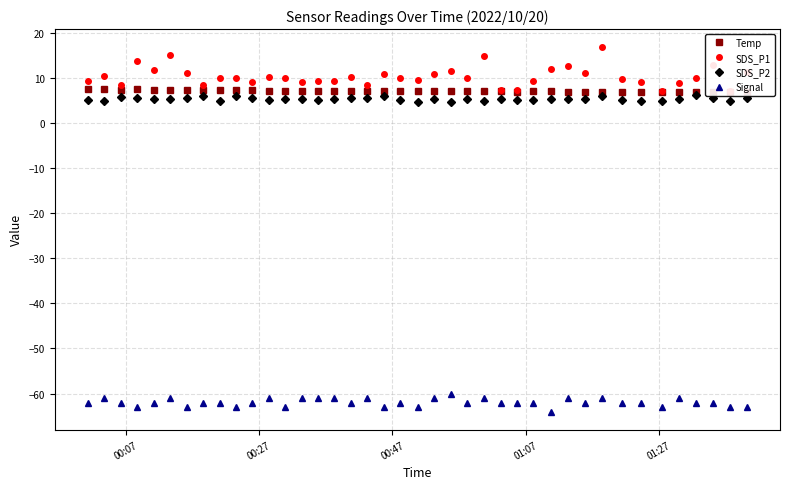

Reading right to left, list all the values displayed in this chart.

Temp: 6.8	6.9	6.9	6.9	6.9	6.9	6.9	6.9	6.9	6.9	6.9	7.0	7.0	6.9	7.0	7.0	7.0	7.0	7.0	7.1	7.1	7.1	7.1	7.2	7.2	7.2	7.2	7.2	7.2	7.3	7.3	7.4	7.4	7.4	7.4	7.4	7.5	7.4	7.5	7.5
SDS_P1: 11.3	7.1	12.9	9.9	8.8	7.0	9.2	9.8	16.8	11.1	12.6	12.1	9.2	7.4	7.3	14.9	10.0	11.5	10.8	9.5	10.1	10.8	8.4	10.2	9.4	9.3	9.1	10.1	10.1	9.2	9.9	10.0	8.4	11.1	15.1	11.7	13.7	8.4	10.4	9.2
SDS_P2: 5.6	4.8	5.7	6.2	5.3	4.8	4.9	5.2	6.0	5.3	5.3	5.3	5.1	5.2	5.4	4.9	5.3	4.7	5.3	4.7	5.2	5.9	5.6	5.5	5.2	5.0	5.2	5.2	5.1	5.5	6.0	4.9	6.0	5.5	5.3	5.2	5.6	5.7	5.0	5.1
Signal: -63.0	-63.0	-62.0	-62.0	-61.0	-63.0	-62.0	-62.0	-61.0	-62.0	-61.0	-64.0	-62.0	-62.0	-62.0	-61.0	-62.0	-60.0	-61.0	-63.0	-62.0	-63.0	-61.0	-62.0	-61.0	-61.0	-61.0	-63.0	-61.0	-62.0	-63.0	-62.0	-62.0	-63.0	-61.0	-62.0	-63.0	-62.0	-61.0	-62.0